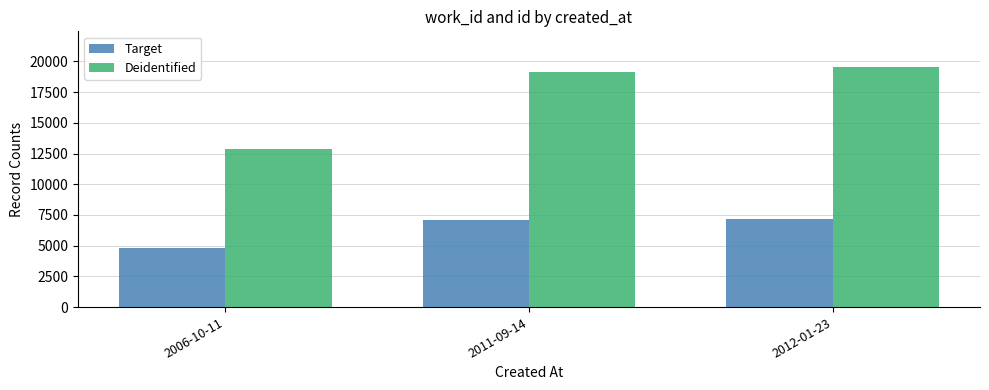

How many bars are there in each group?

2